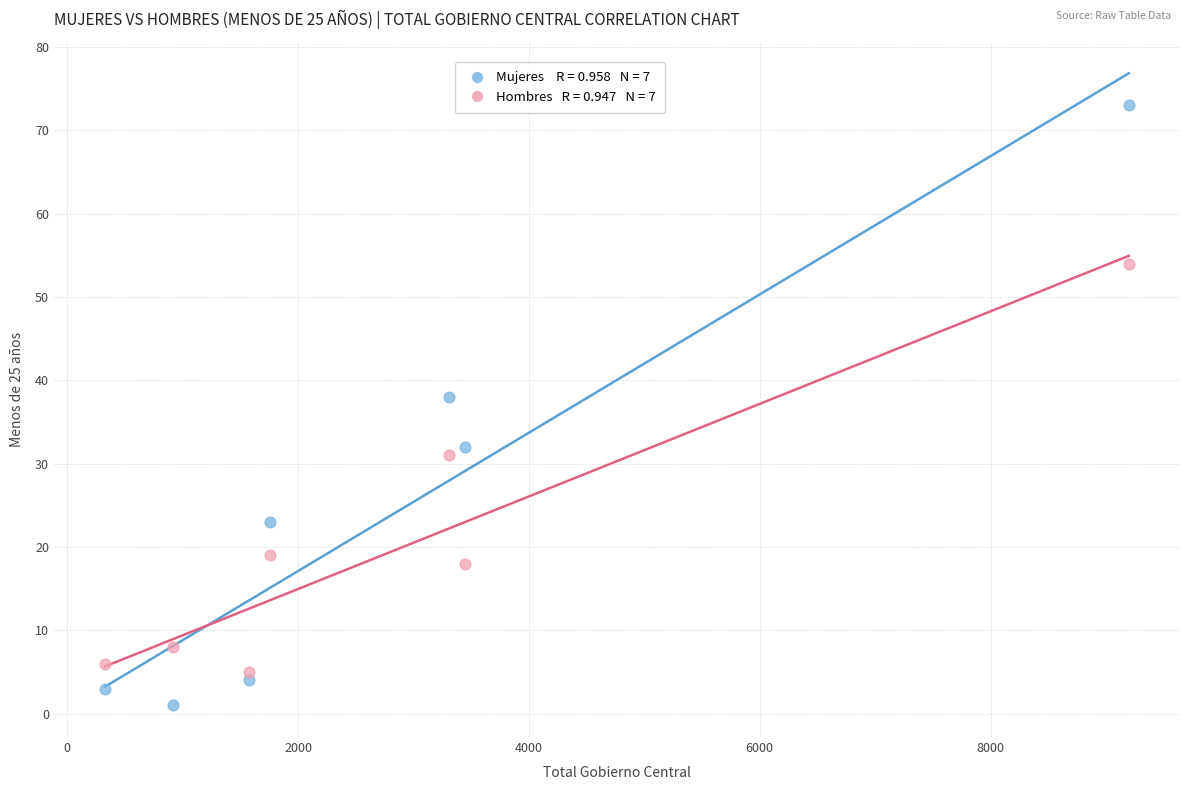

Across all series, what Y value is closest to 37?

38